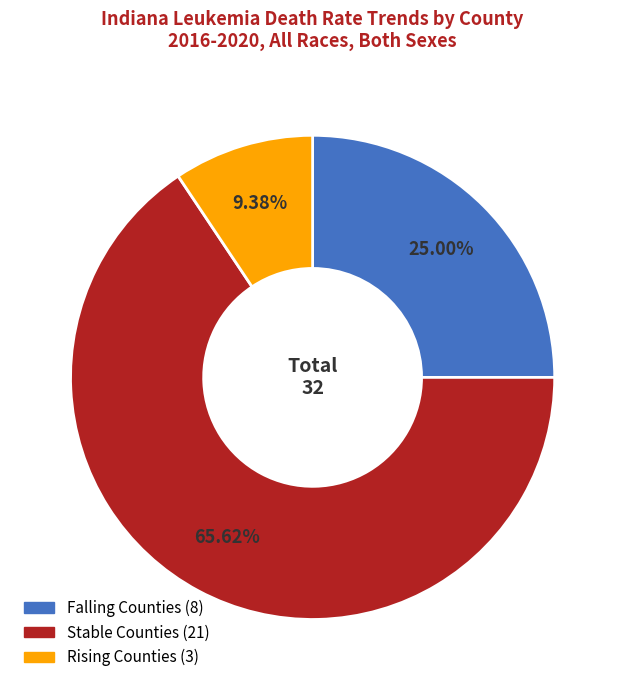

Is there a majority slice in this chart?

Yes